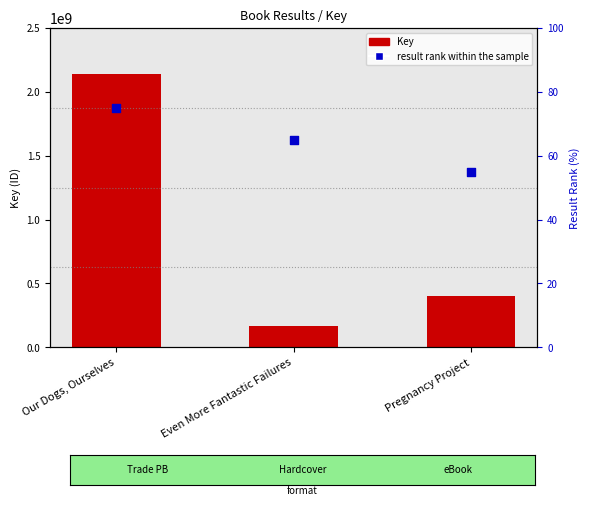

Which series has the largest Y range (max minus min)?

Key (ID)